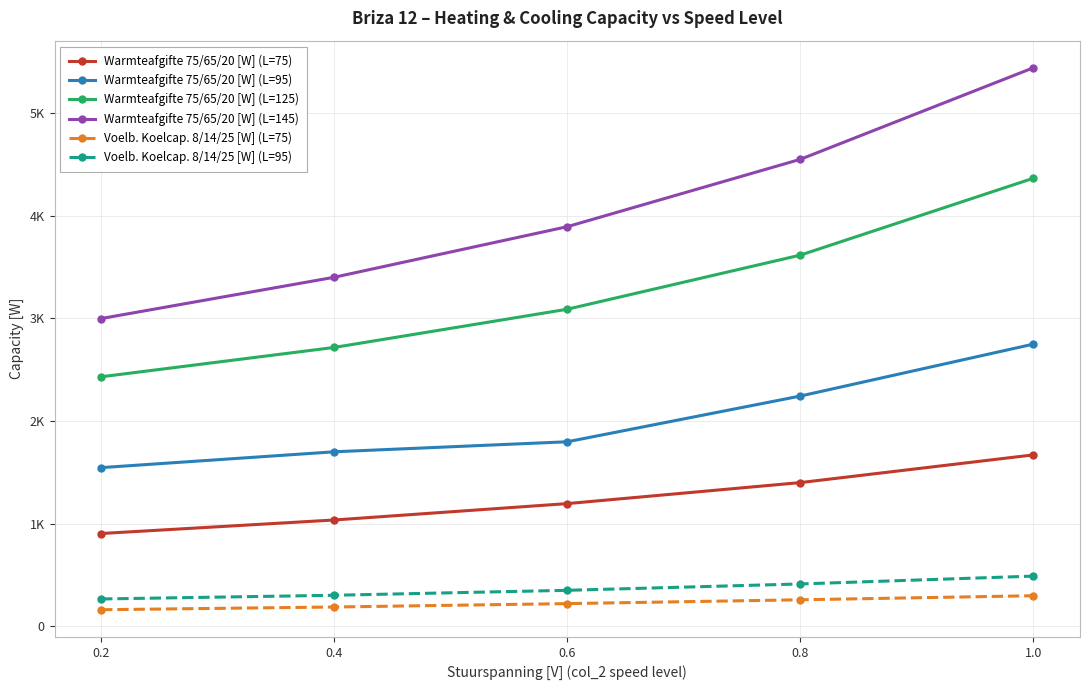

Does the chart have visible grid lines?

Yes